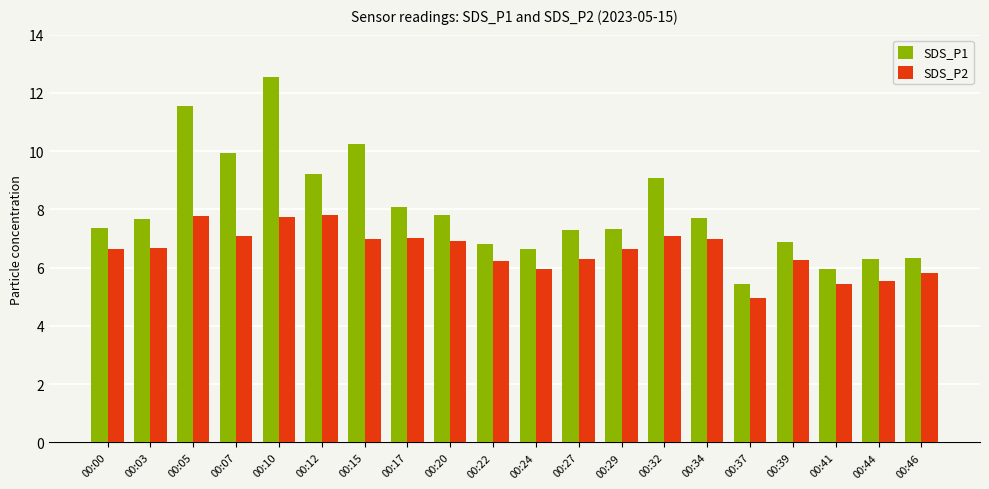

What is the sum of the SDS_P2 values at 00:22 and 00:44?

11.8